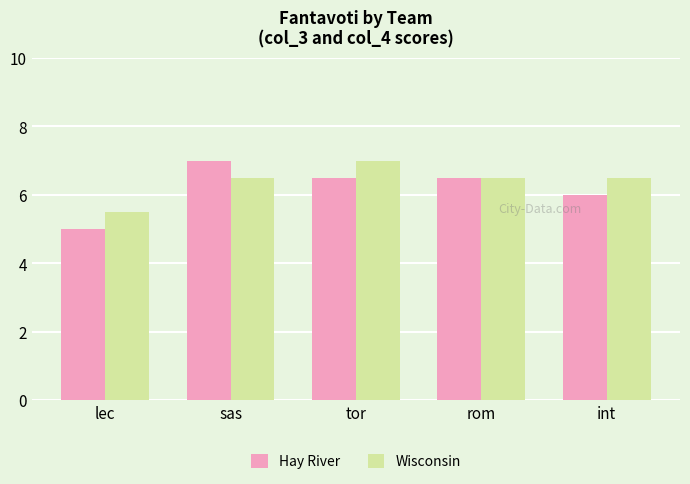

What is the spread (max minus min) of values at int?

0.5